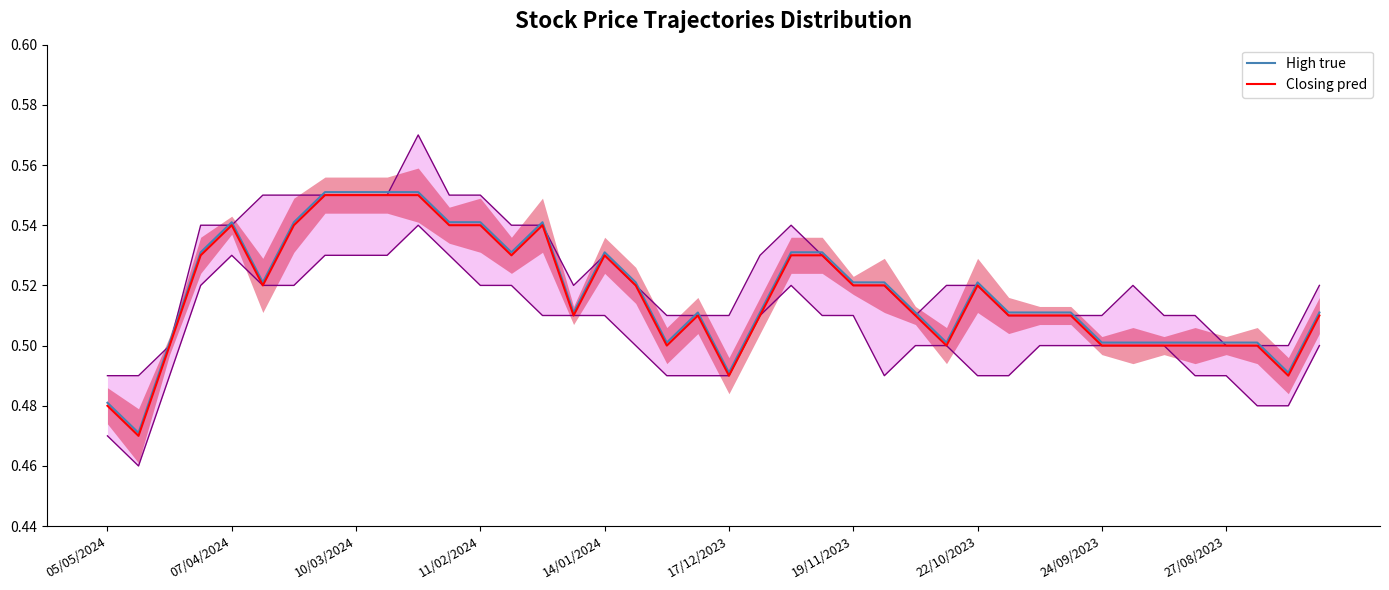

Which series has the largest total across all categories?

High true